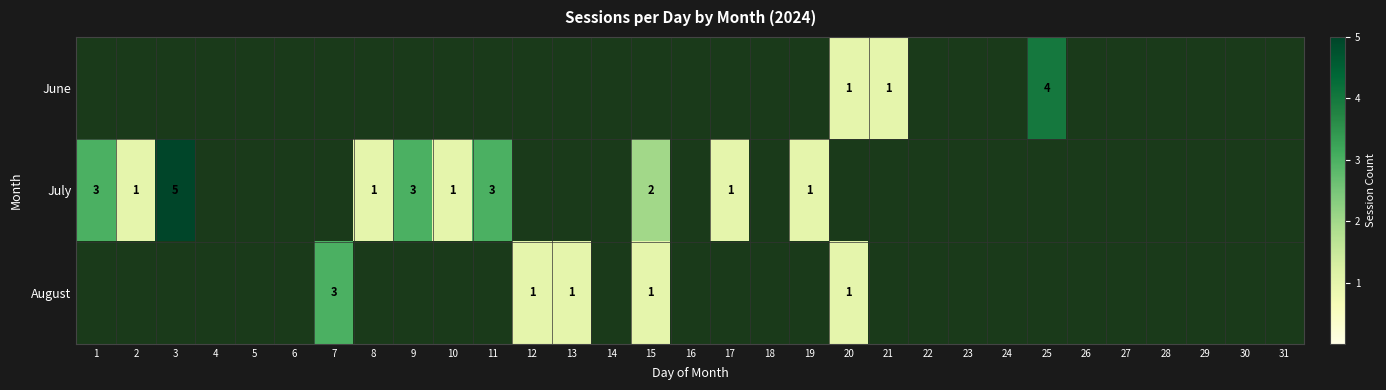

Which label corresponds to the largest value in the chart?

3